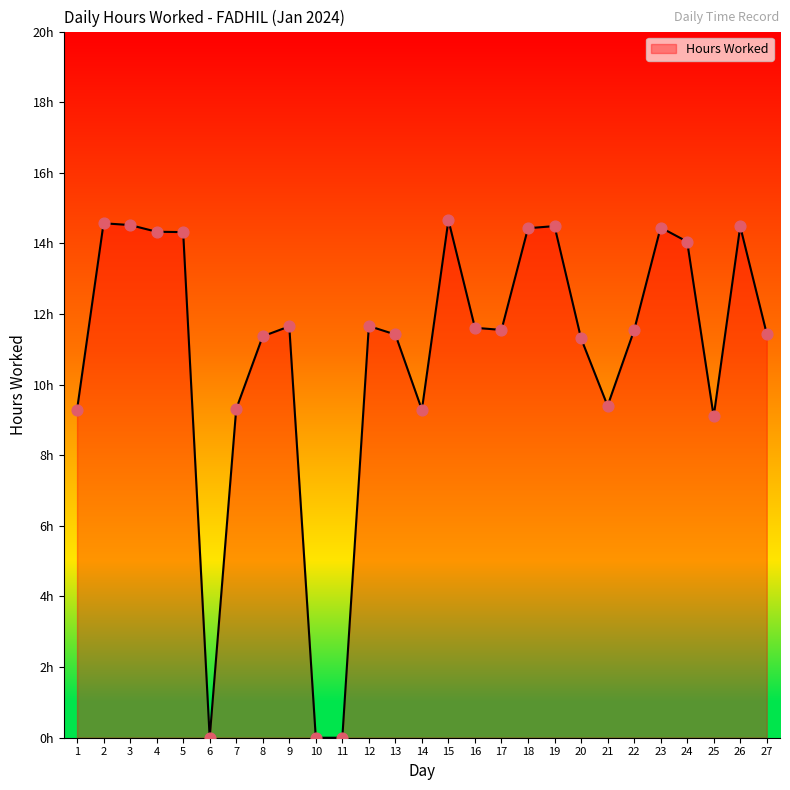

Does the chart have visible grid lines?

No